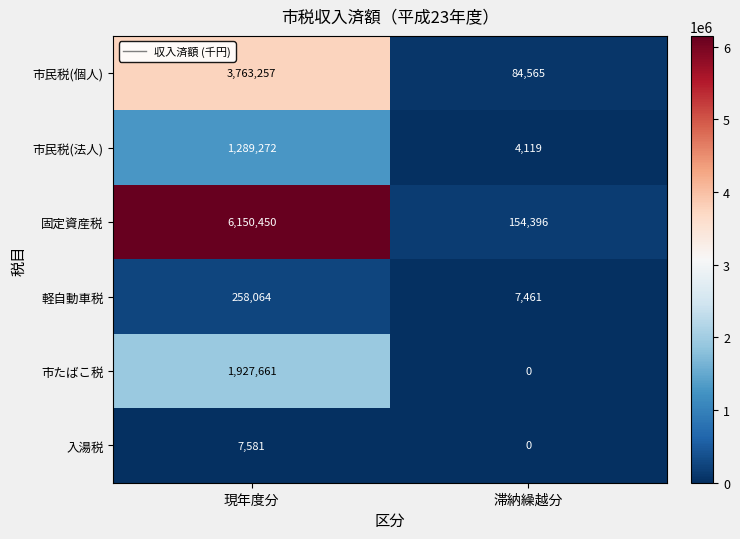

The value of 市民税(法人) at 現年度分 is 1839578. True or false?

False